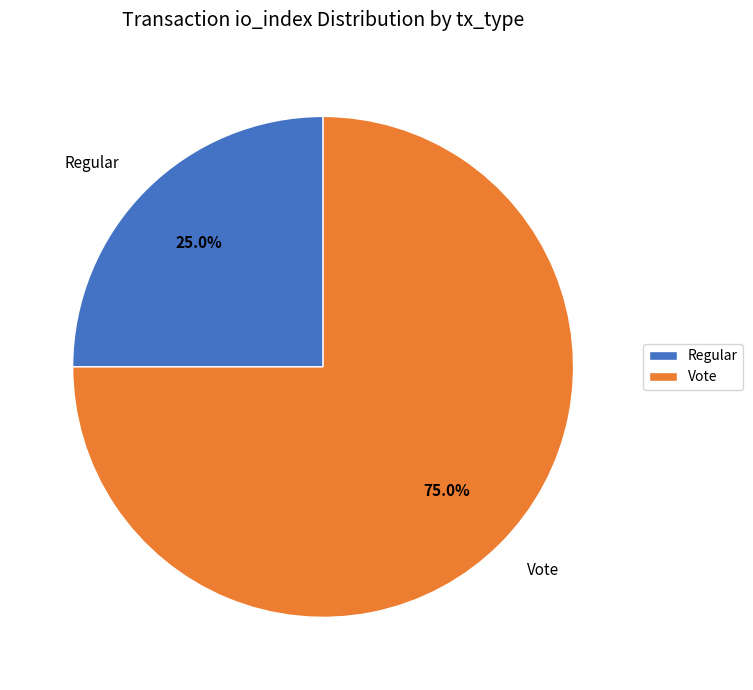

Count the number of slices in the pie.

2